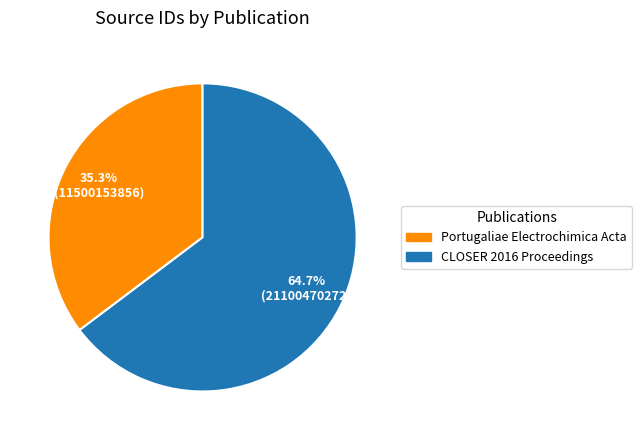

To the nearest percent, what is the difference between the CLOSER 2016 Proceedings and Portugaliae Electrochimica Acta slice percentages?

29%